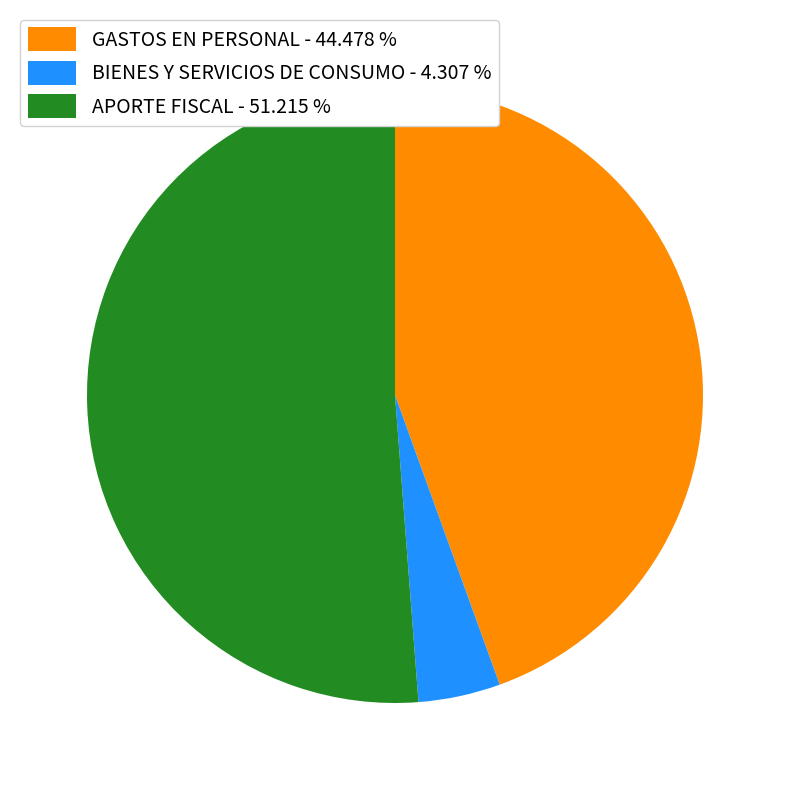

The GASTOS EN PERSONAL slice represents 44% of the pie. True or false?

True